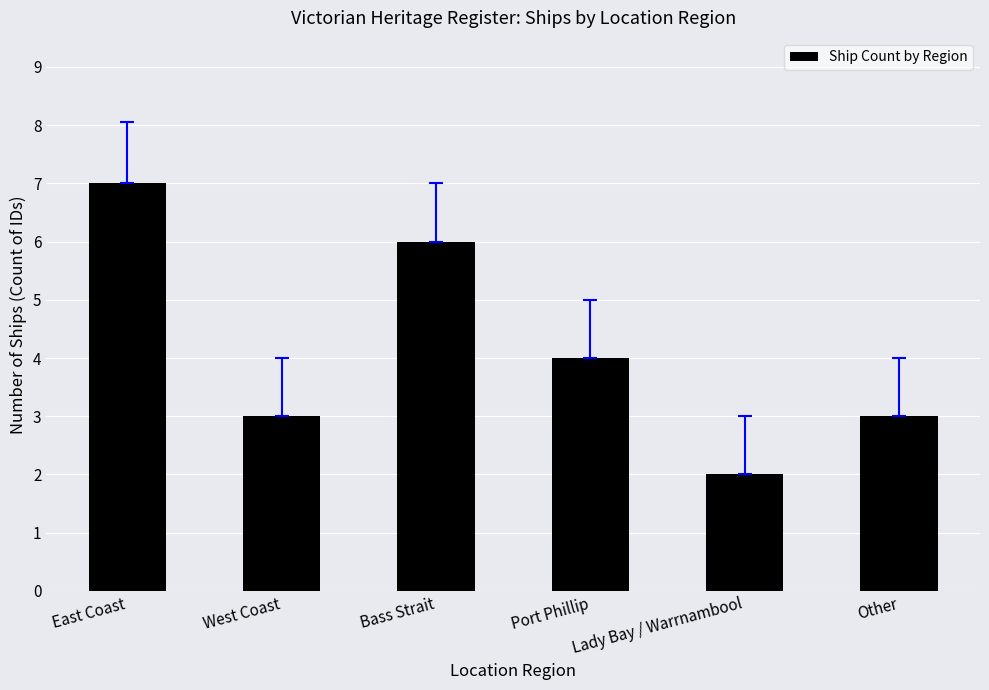

What is the difference between the maximum and minimum values?

5